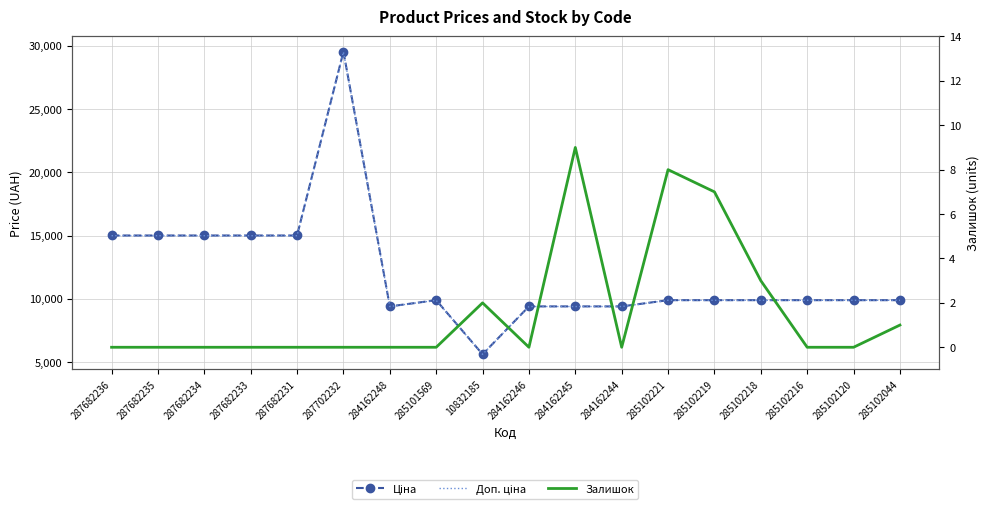

True or false: Доп. ціна has a value of 5130.6 at 285102221.

False